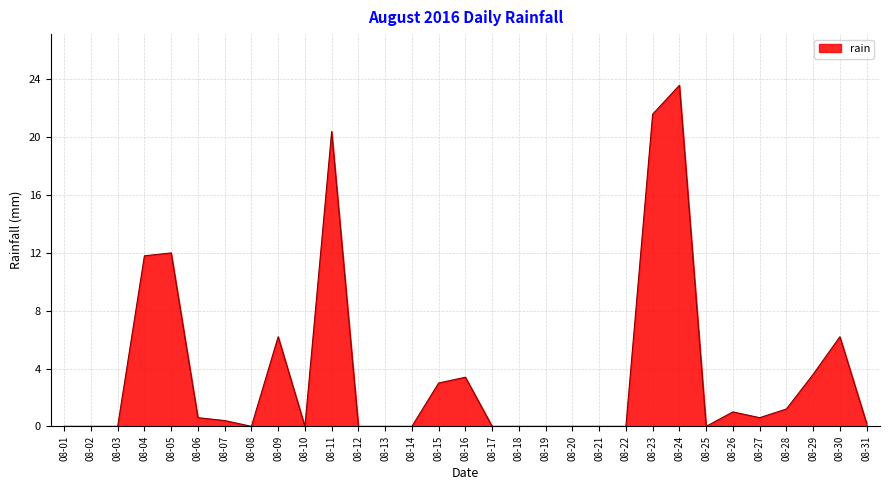

At which category does the chart reach its peak across all series?

08-24